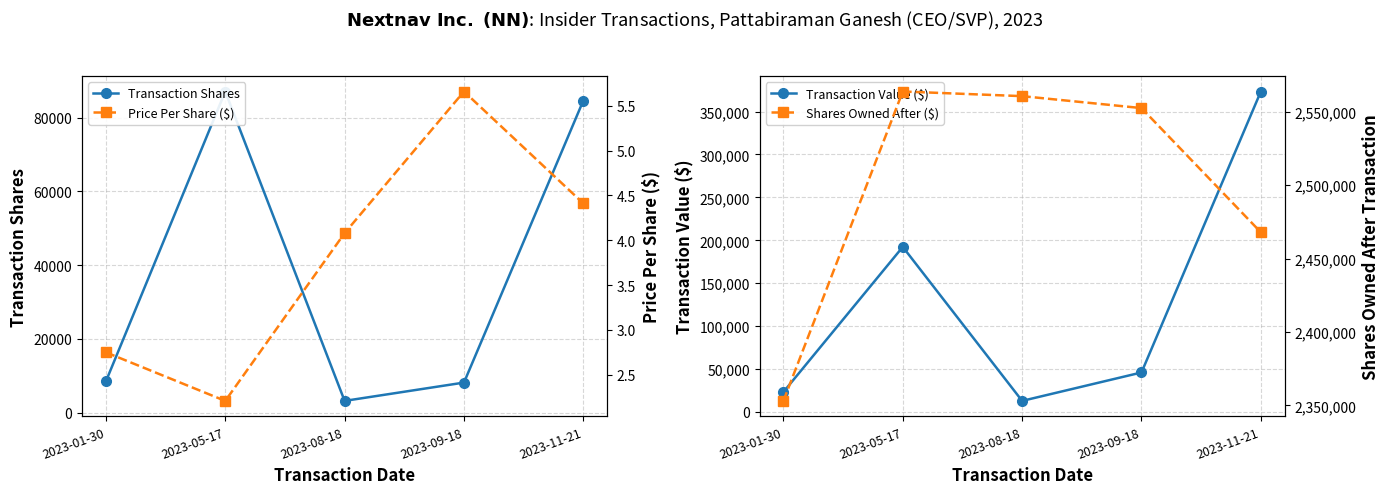

List the series in order of their peak value, lowest first.

Price Per Share ($), Transaction Shares, Transaction Value ($), Shares Owned After ($)